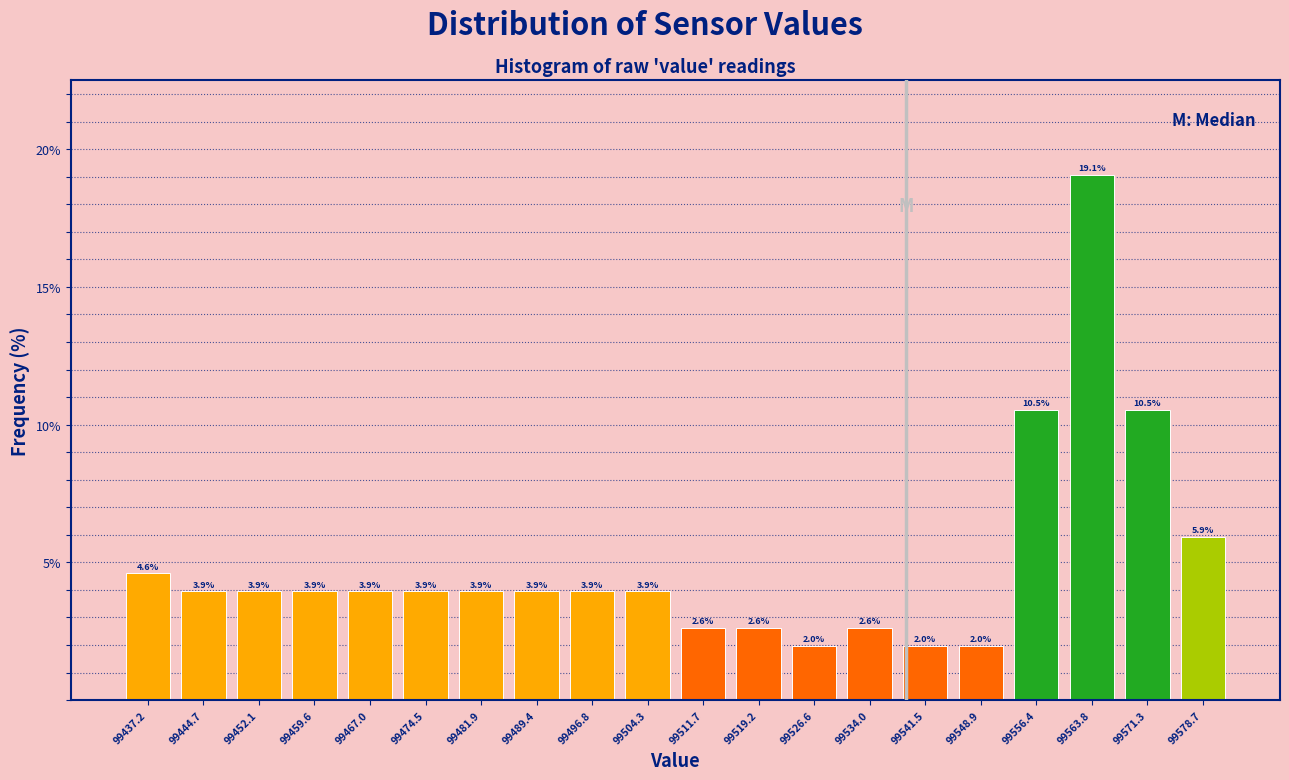

Reading left to right, transcribe this chart: for each bar, give the range it covers on the x-axis and its height. The bar edges are not printed on the chart, so give them approximately, as read against the axis.

99434 to 99441: 4.6
99441 to 99448: 3.9
99448 to 99456: 3.9
99456 to 99463: 3.9
99463 to 99471: 3.9
99471 to 99478: 3.9
99478 to 99486: 3.9
99486 to 99493: 3.9
99493 to 99501: 3.9
99501 to 99508: 3.9
99508 to 99515: 2.6
99515 to 99523: 2.6
99523 to 99530: 2.0
99530 to 99538: 2.6
99538 to 99545: 2.0
99545 to 99553: 2.0
99553 to 99560: 10.5
99560 to 99568: 19.1
99568 to 99575: 10.5
99575 to 99582: 5.9